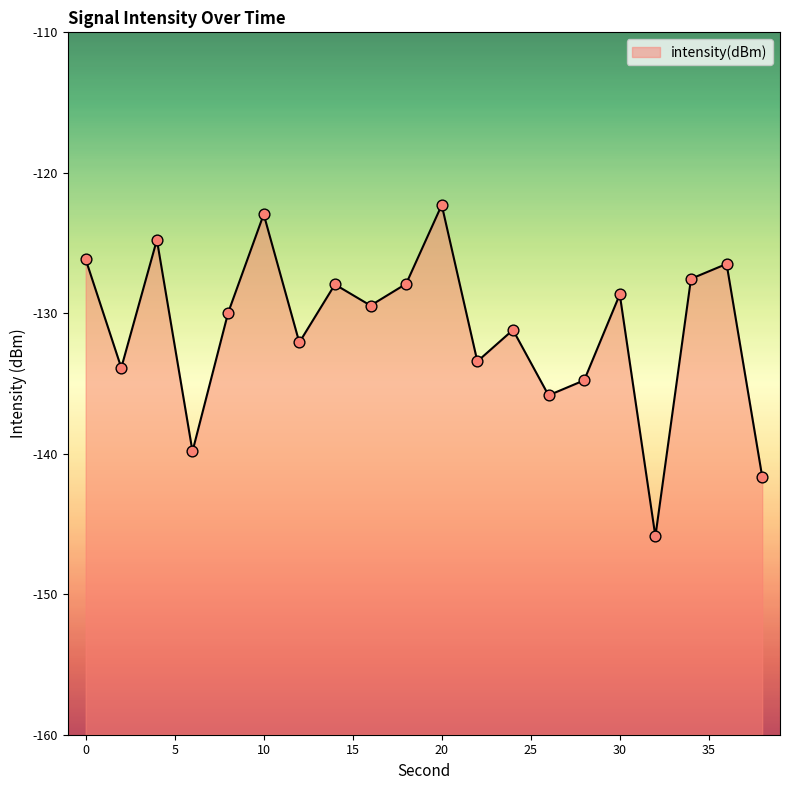

What is the change in value from 20 to 30?

-6.4